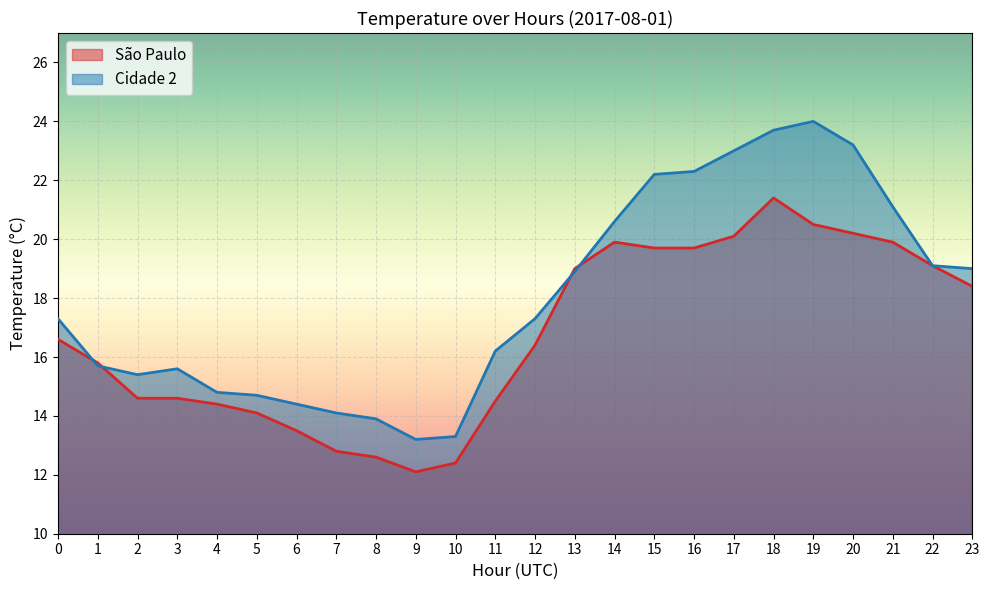

List the labels in order of Cidade 2 value, smallest first.

9, 10, 8, 7, 6, 5, 4, 2, 3, 1, 11, 0, 12, 13, 23, 22, 14, 21, 15, 16, 17, 20, 18, 19